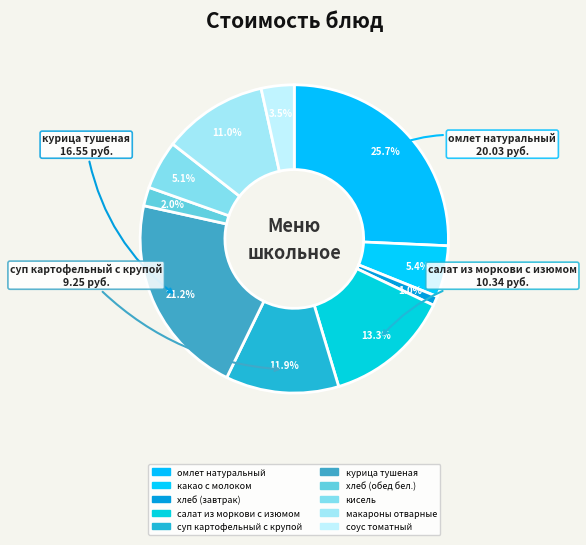

How many segments does this pie chart have?

10